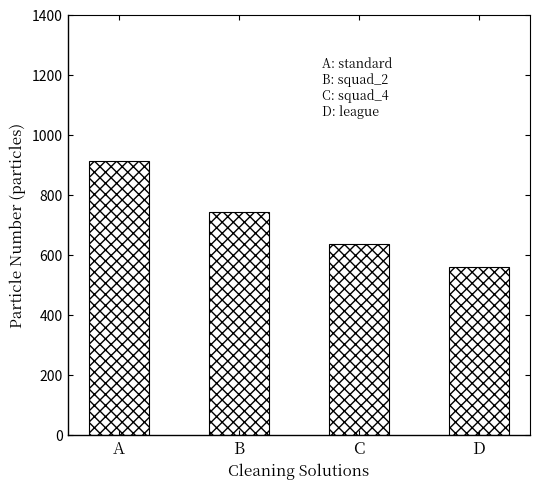

What is the sum of all values?

2849